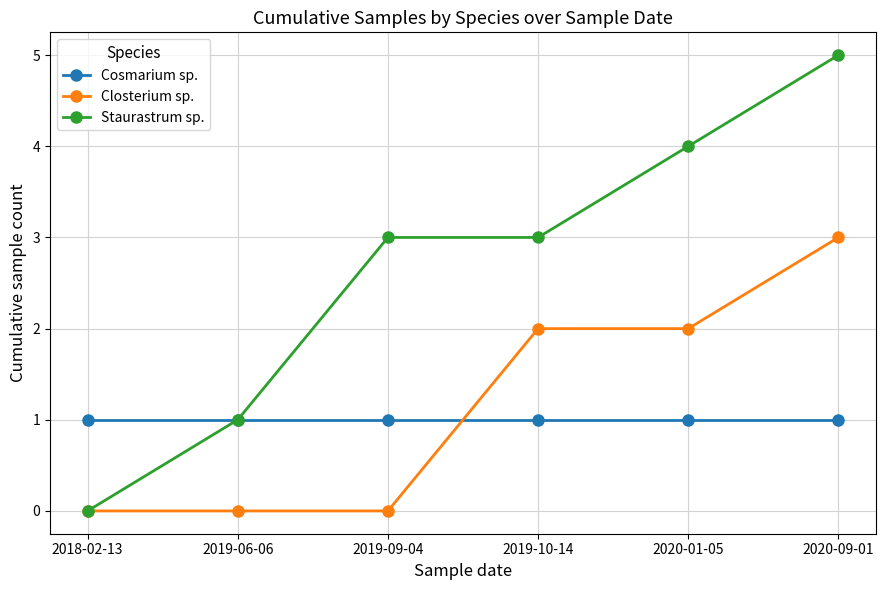

List the series in order of their peak value, highest first.

Staurastrum sp., Closterium sp., Cosmarium sp.